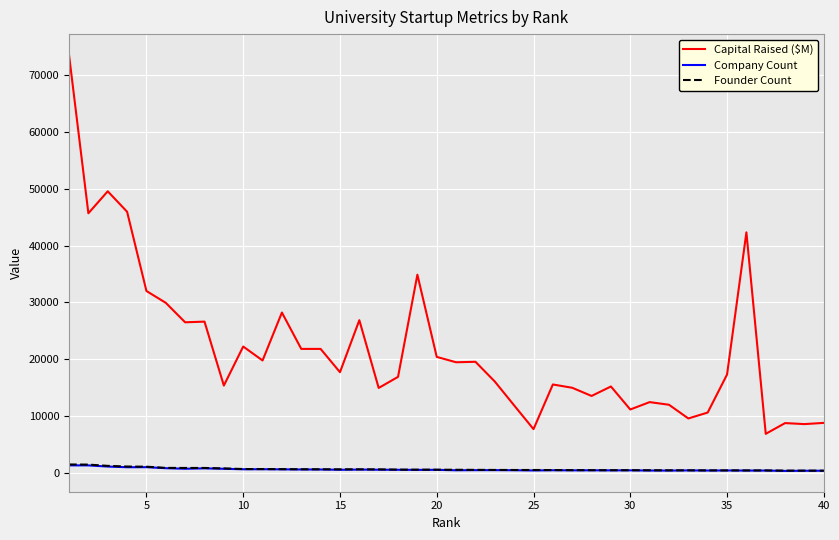

What is the lowest value of the Capital Raised ($M) series?

6827.1